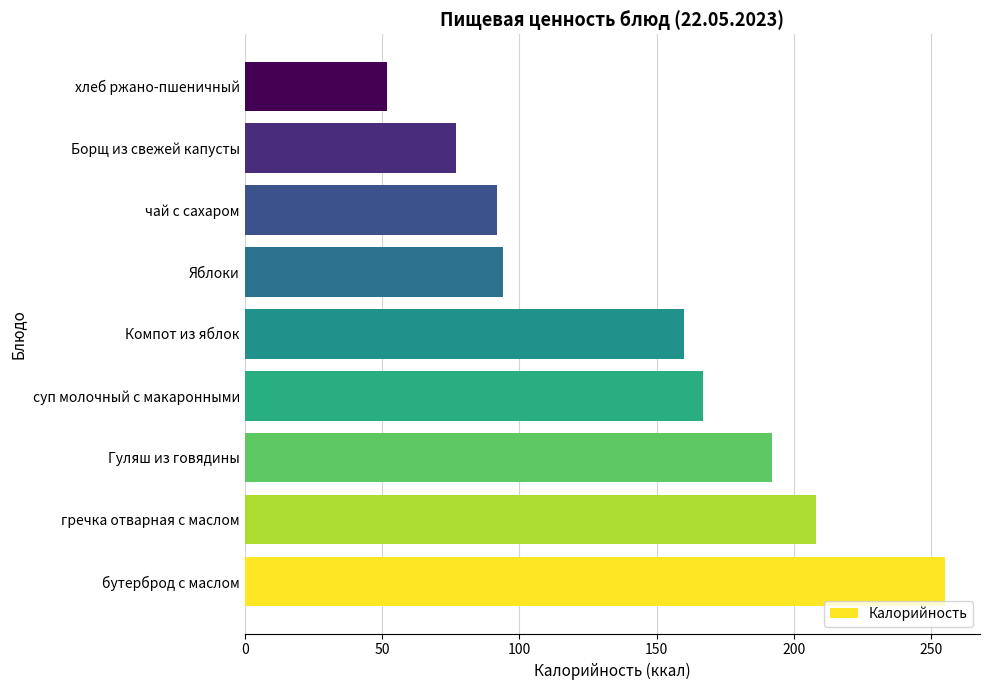

How many bars are there in total?

9